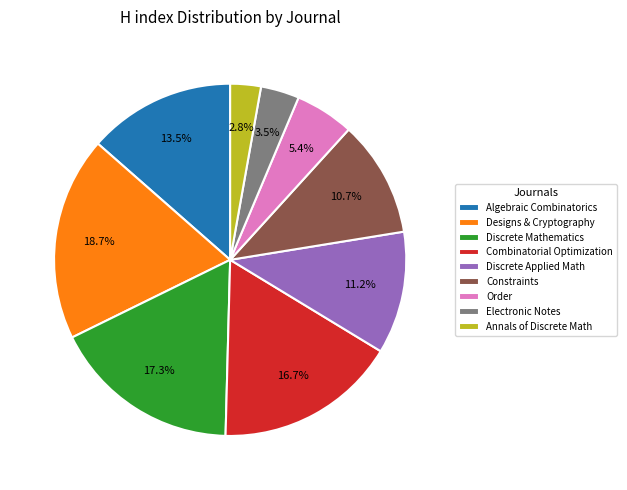

To the nearest percent, what is the average slice percentage?

11%